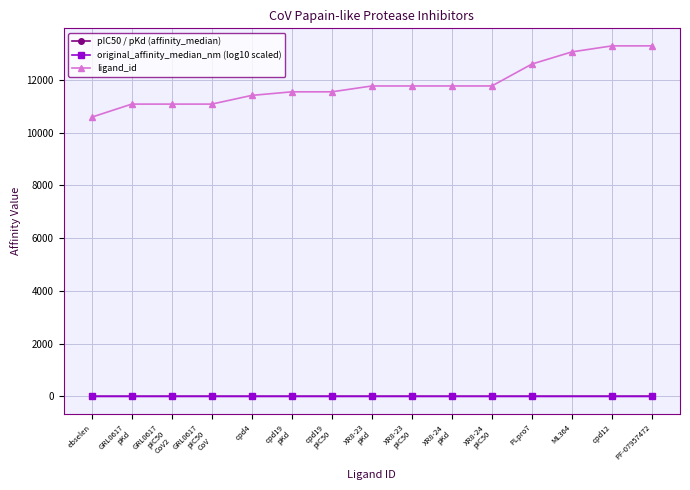

Which category has the lowest value in the ligand_id series?

ebselen